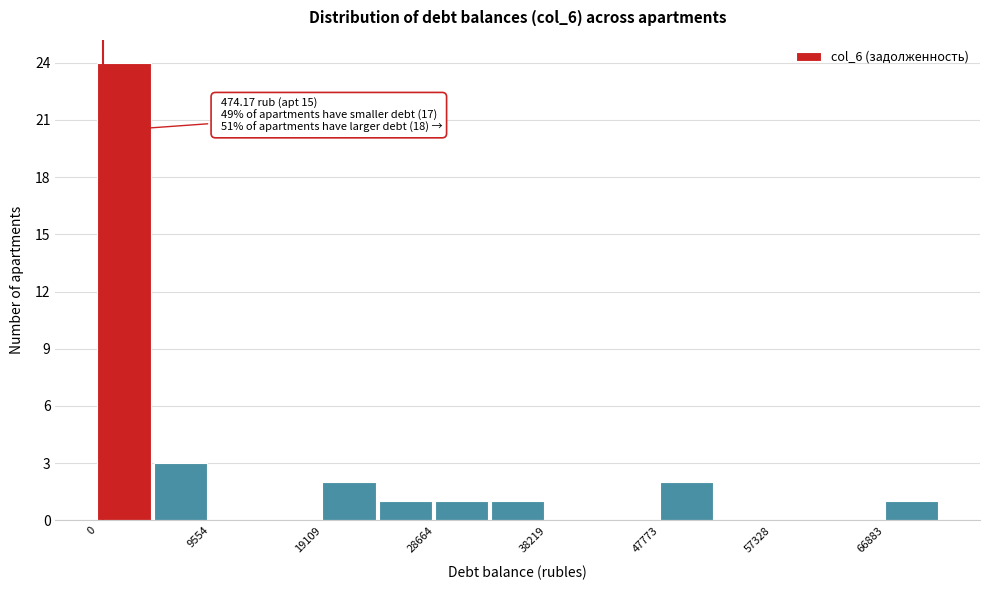

Over which range of the x-axis is the bar tallest?

0 to 5000